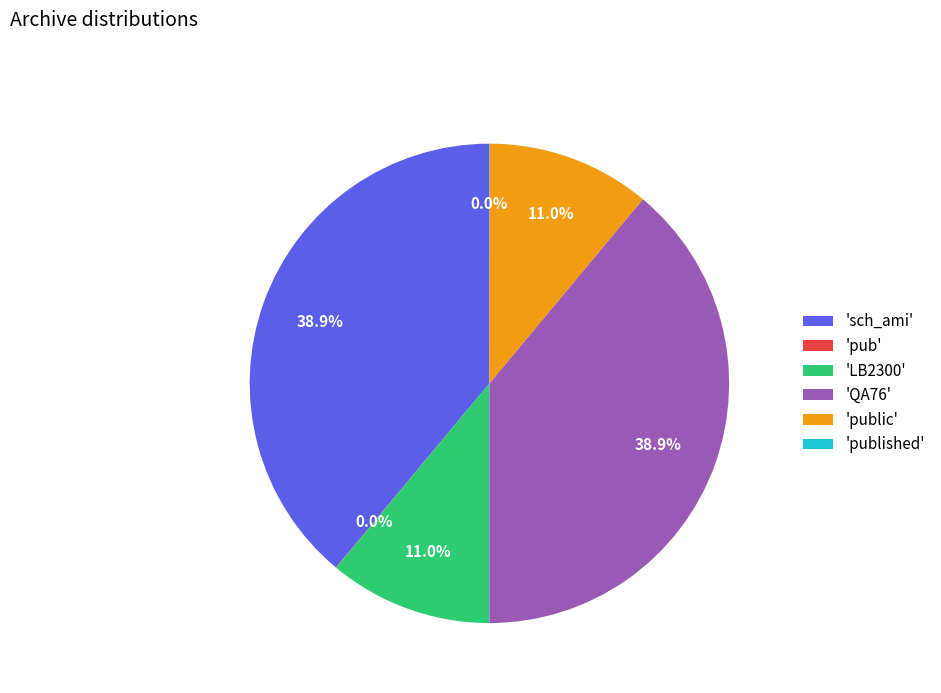

Approximately how many times larger is the value at 'LB2300' compared to 'sch_ami'?

0.3